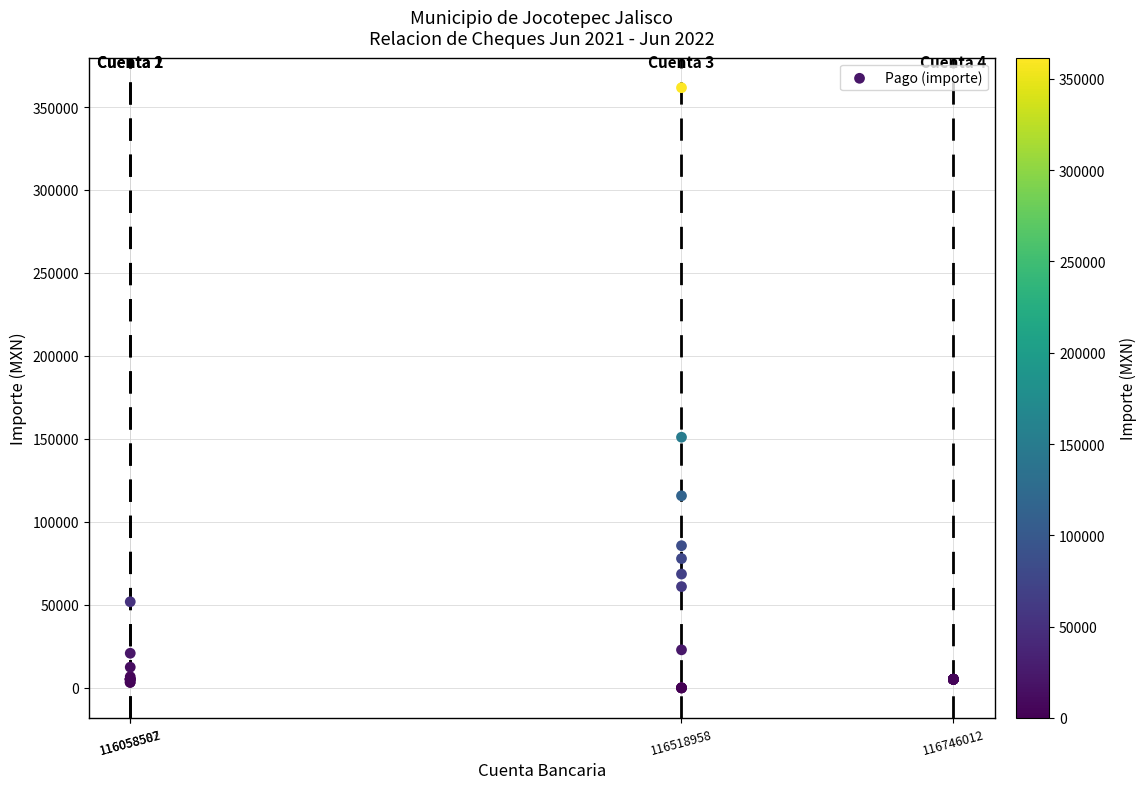

What Y value in the scatter plot is closest to 180820?

151025.9